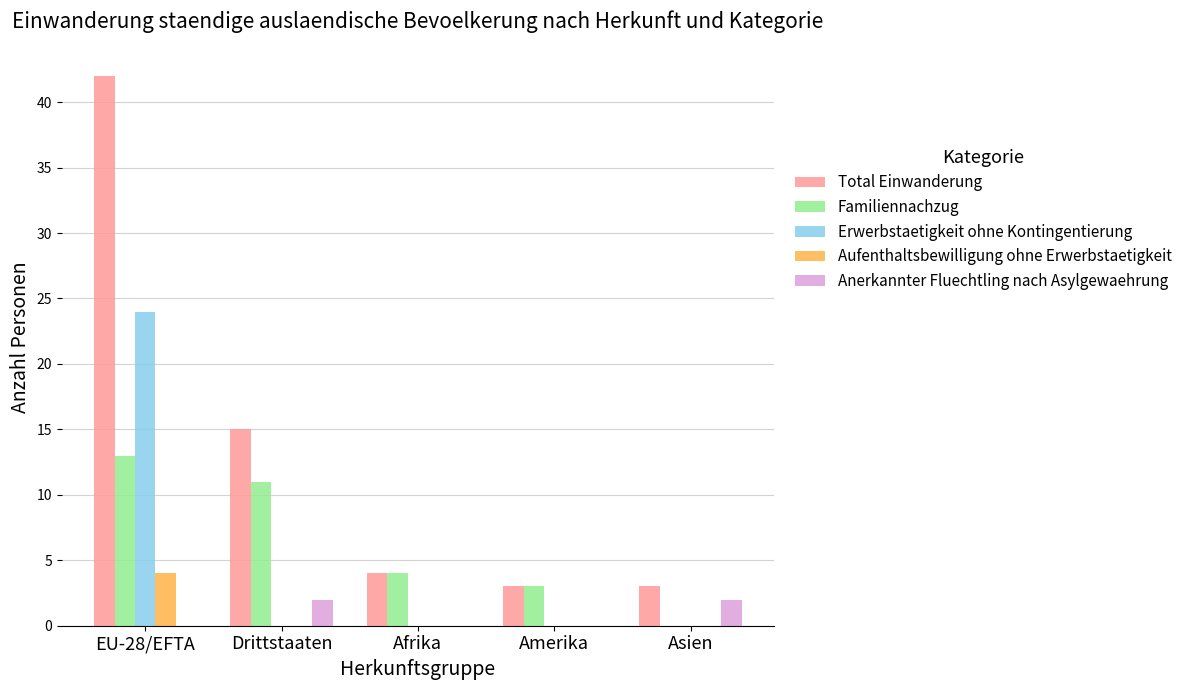

The value of Erwerbstaetigkeit ohne Kontingentierung at Asien is 16. True or false?

False